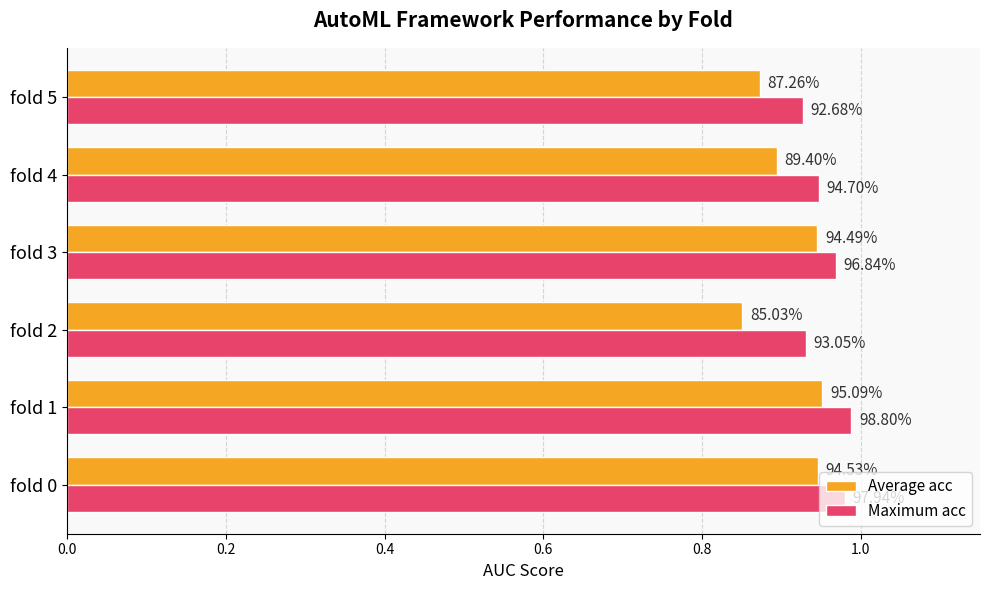

Reading left to right, transcribe all the data shown in this chart.

Average acc: 0.9	1.0	0.9	0.9	0.9	0.9
Maximum acc: 1.0	1.0	0.9	1.0	0.9	0.9